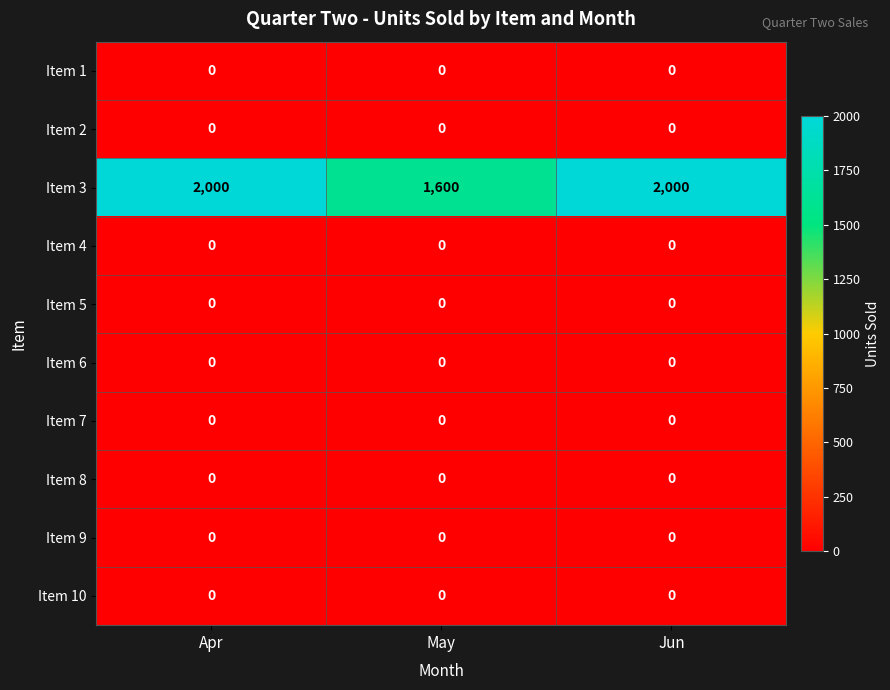

What is the difference between the highest and lowest values at Apr?

2000